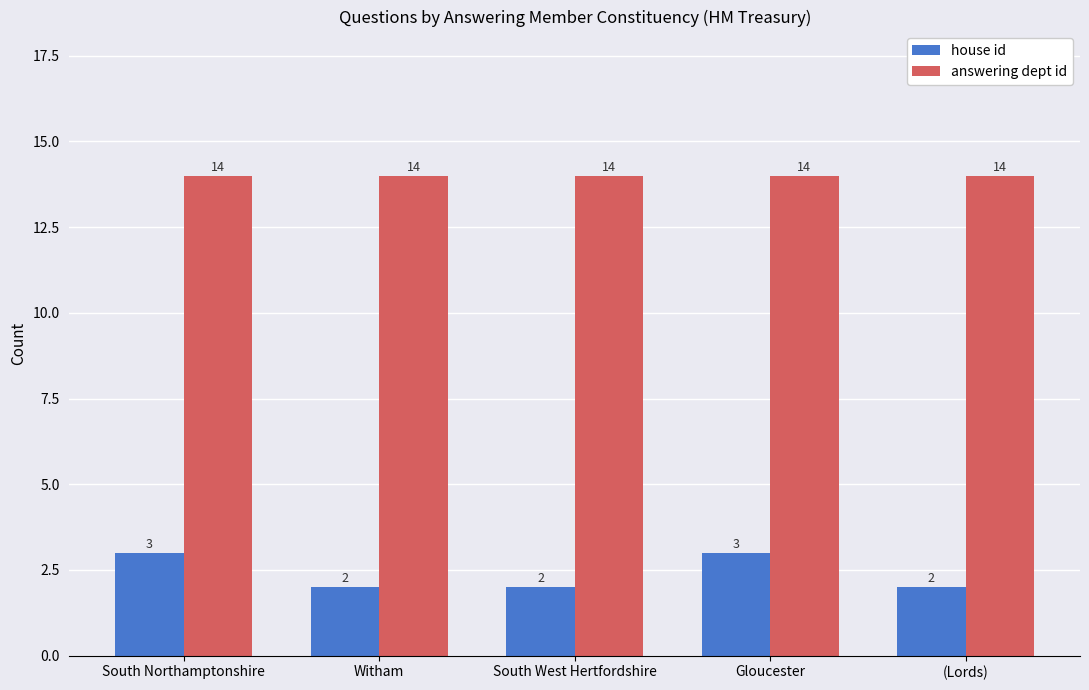

At how many categories does at least one series exceed 6?

5